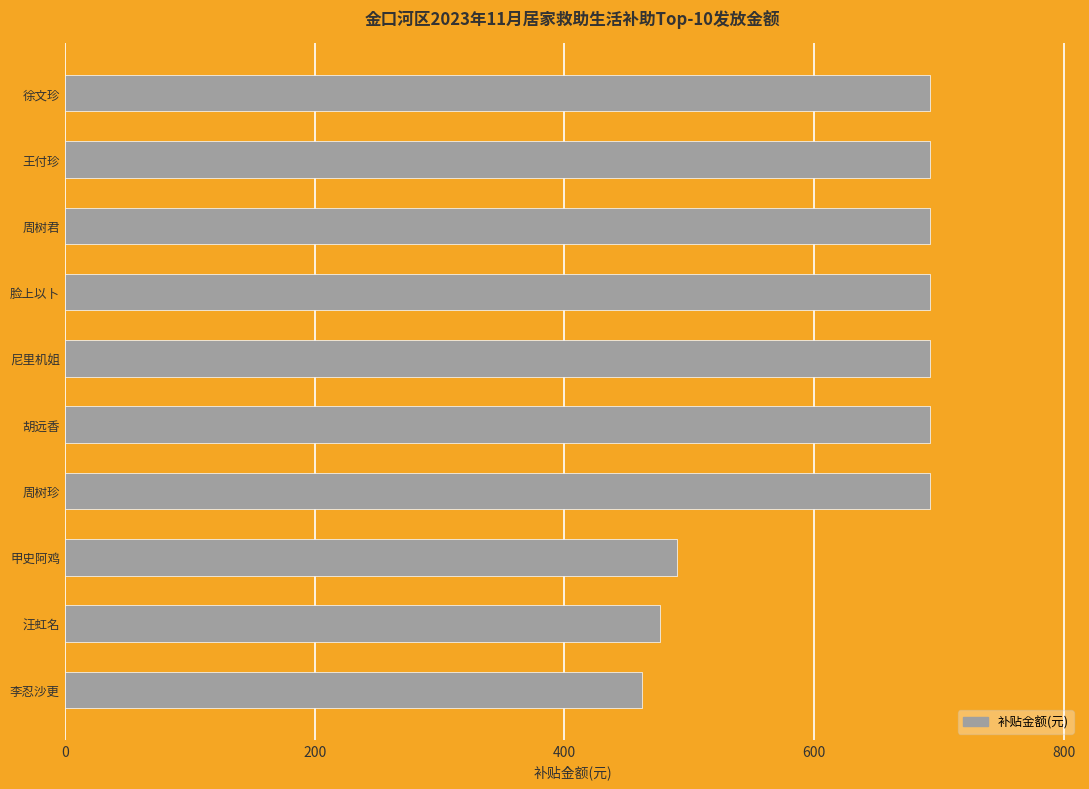

What is the change in value from 汪虹名 to 胡远香?

+216